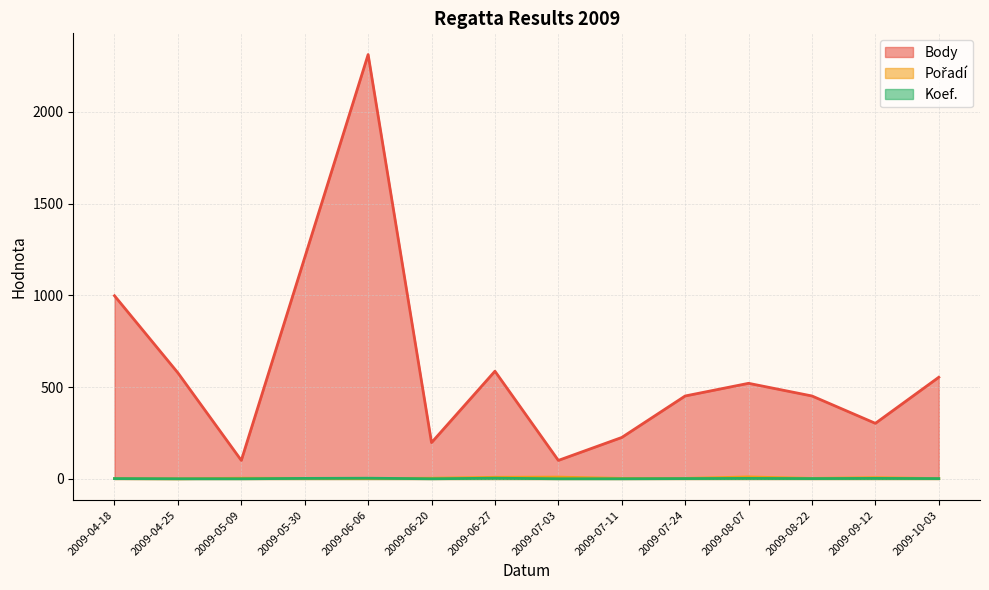

In Koef., how many points are lower than both neighbors (excluding endpoints)?

2